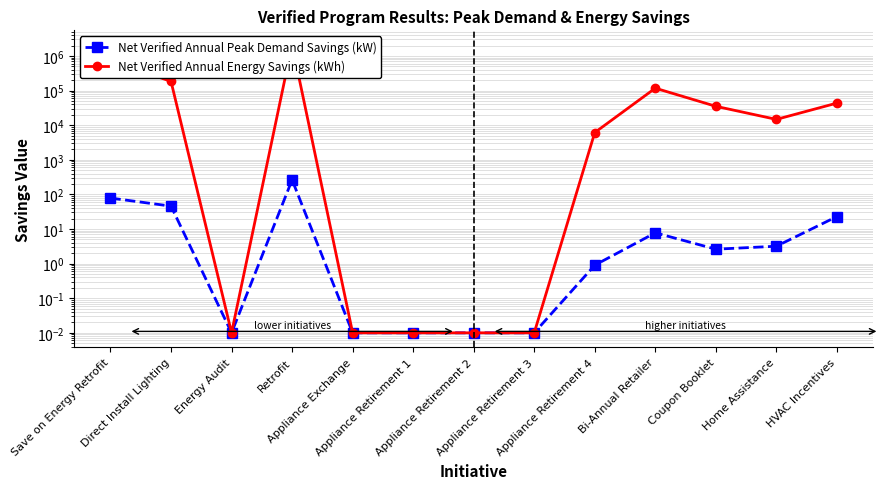

At which label does Net Verified Annual Peak Demand Savings (kW) first exceed 2?

Save on Energy Retrofit